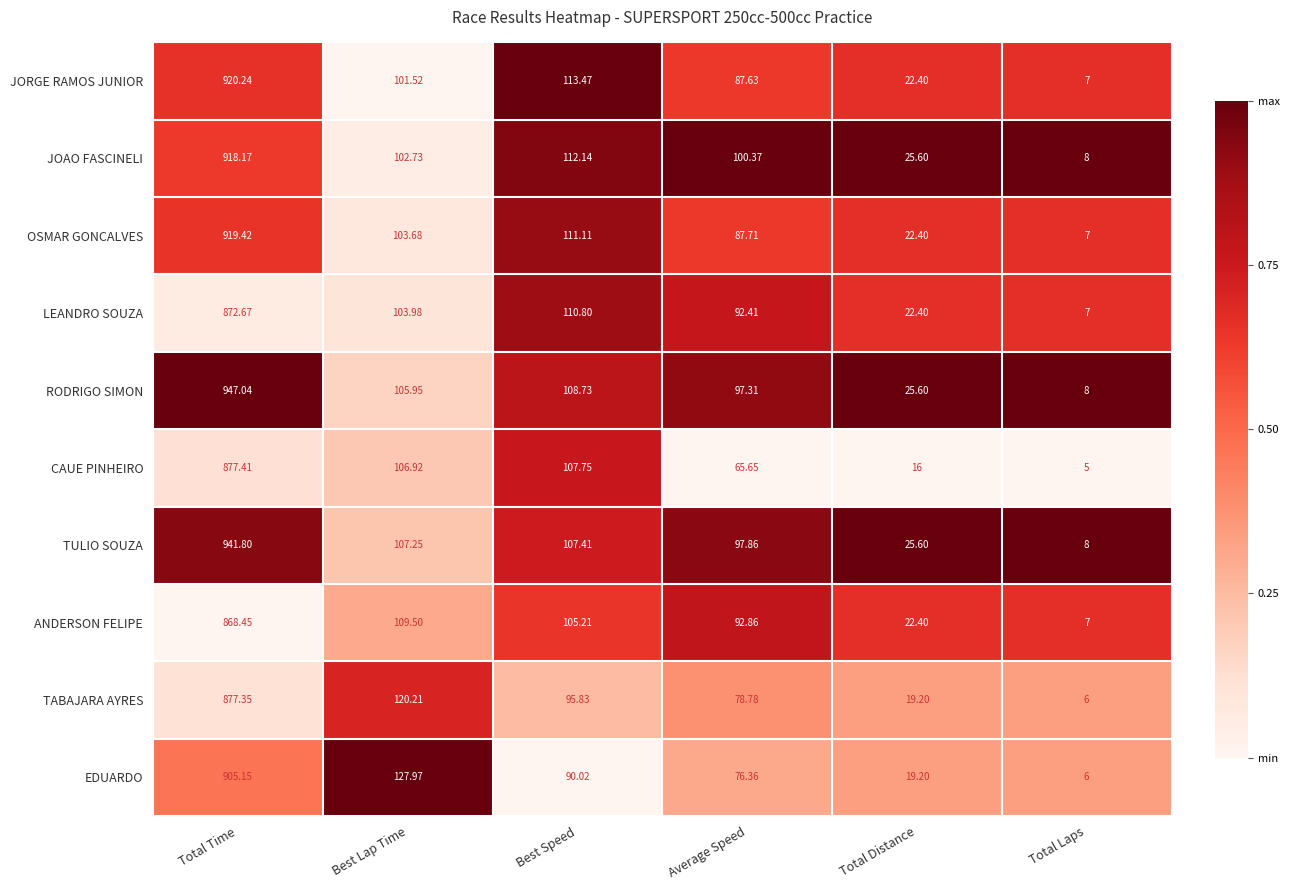

How many data points in RODRIGO SIMON are less than 105?

3